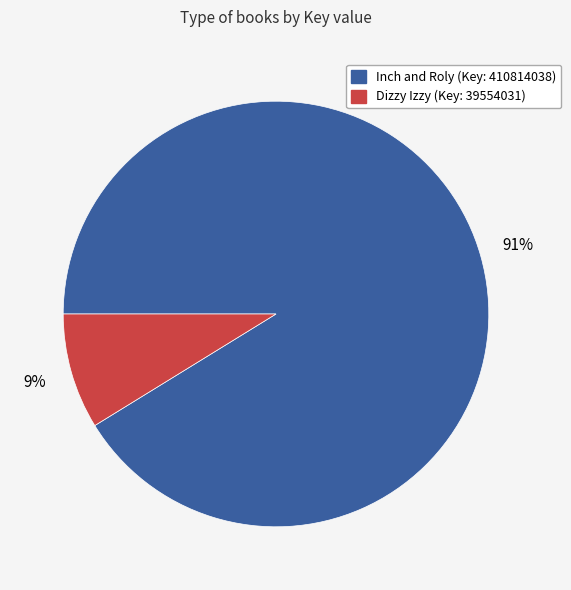

To the nearest percent, what is the difference between the largest and smallest slice percentages?

82%